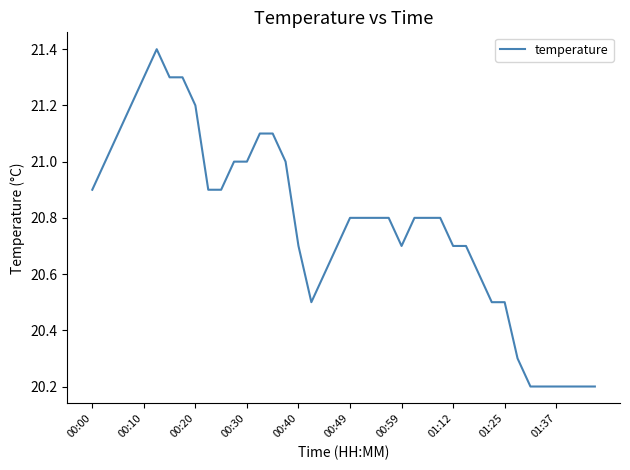

What is the greatest value displayed?

21.4